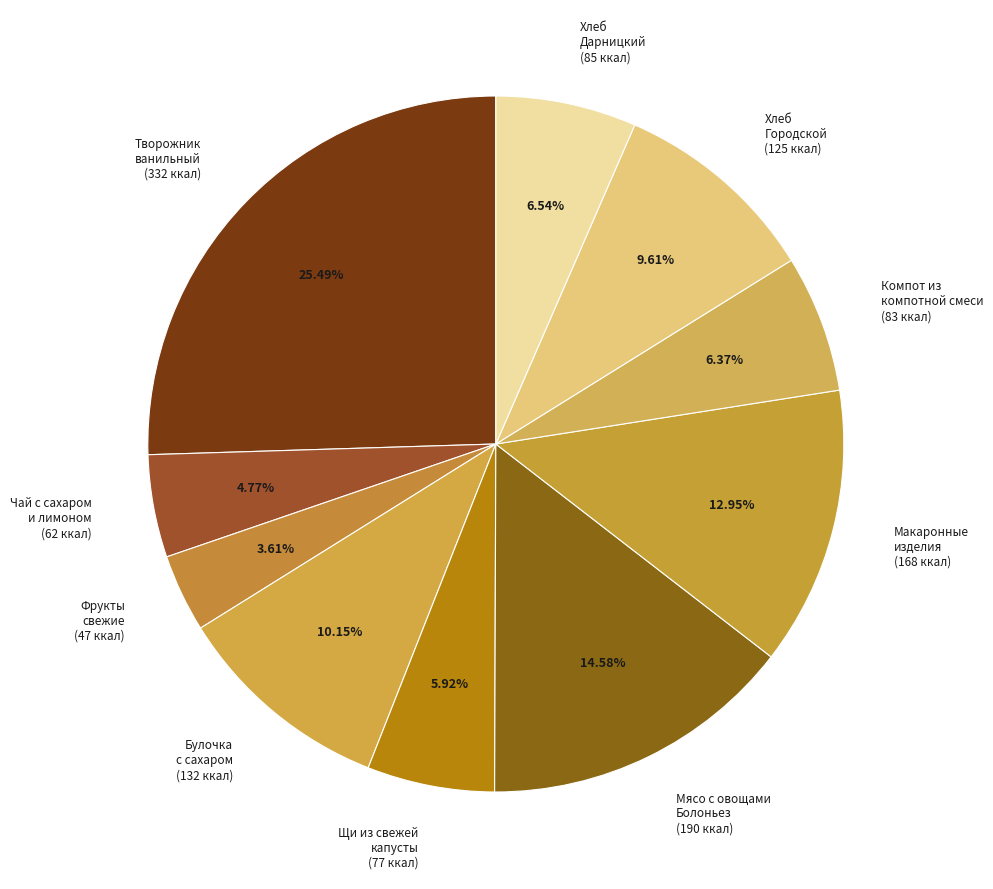

Combined, do Фрукты свежие (47 ккал) and Булочка с сахаром (132 ккал) account for over 50%?

No